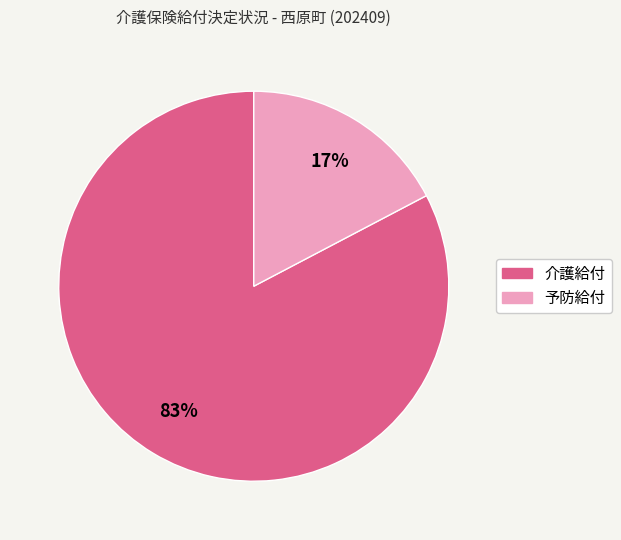

Count the number of slices in the pie.

2